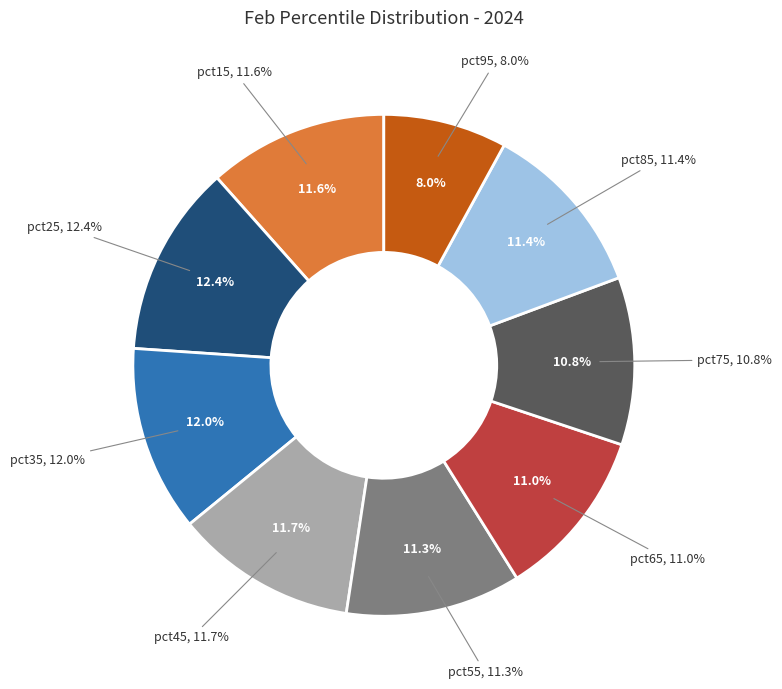

How much of the chart is everything except pct45?

88.3%